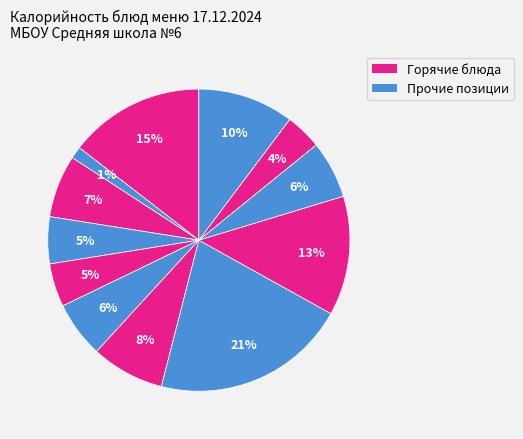

Count the number of slices in the pie.

12